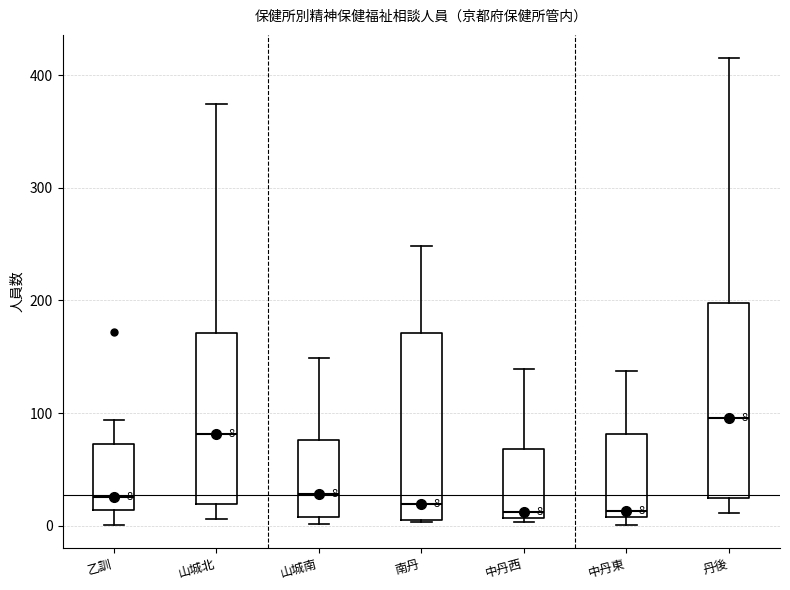

Which box has the highest median line?

丹後